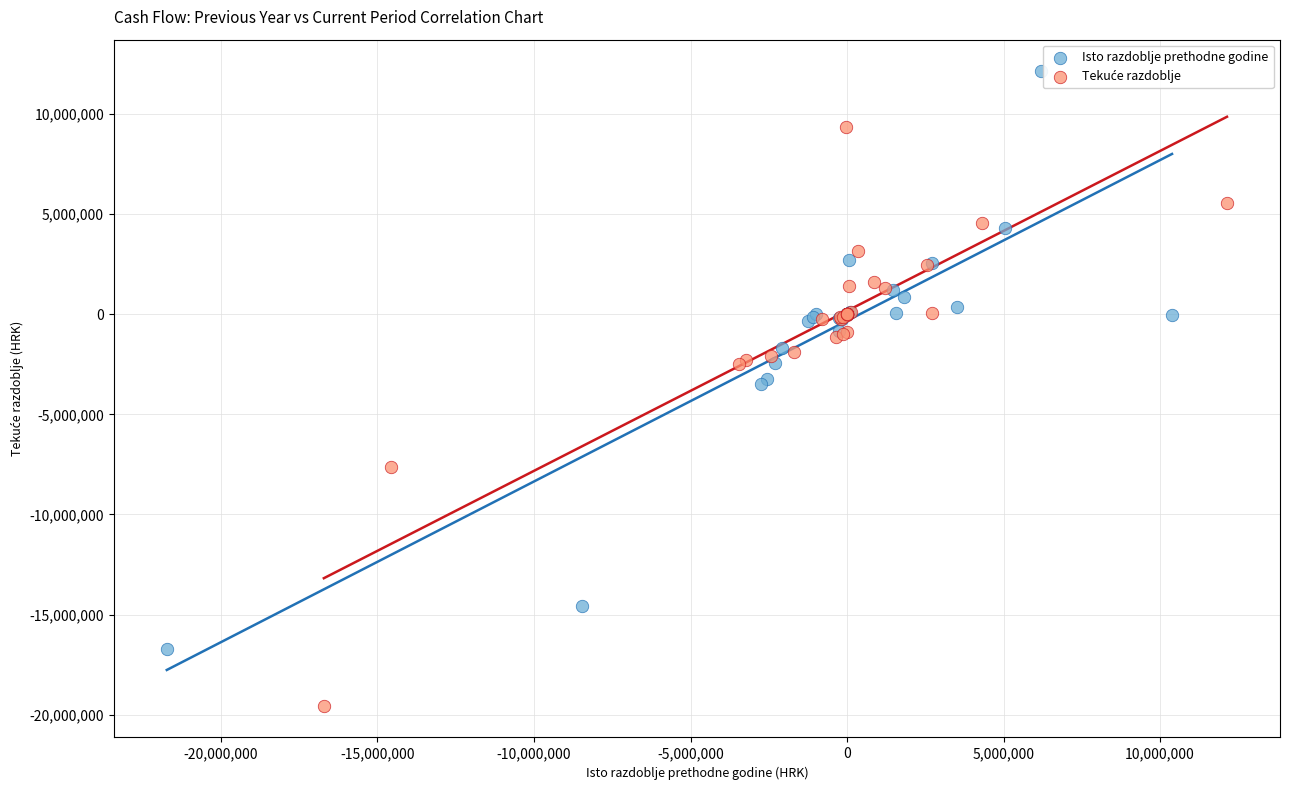

Which series reaches the maximum Y coordinate?

Isto razdoblje prethodne godine